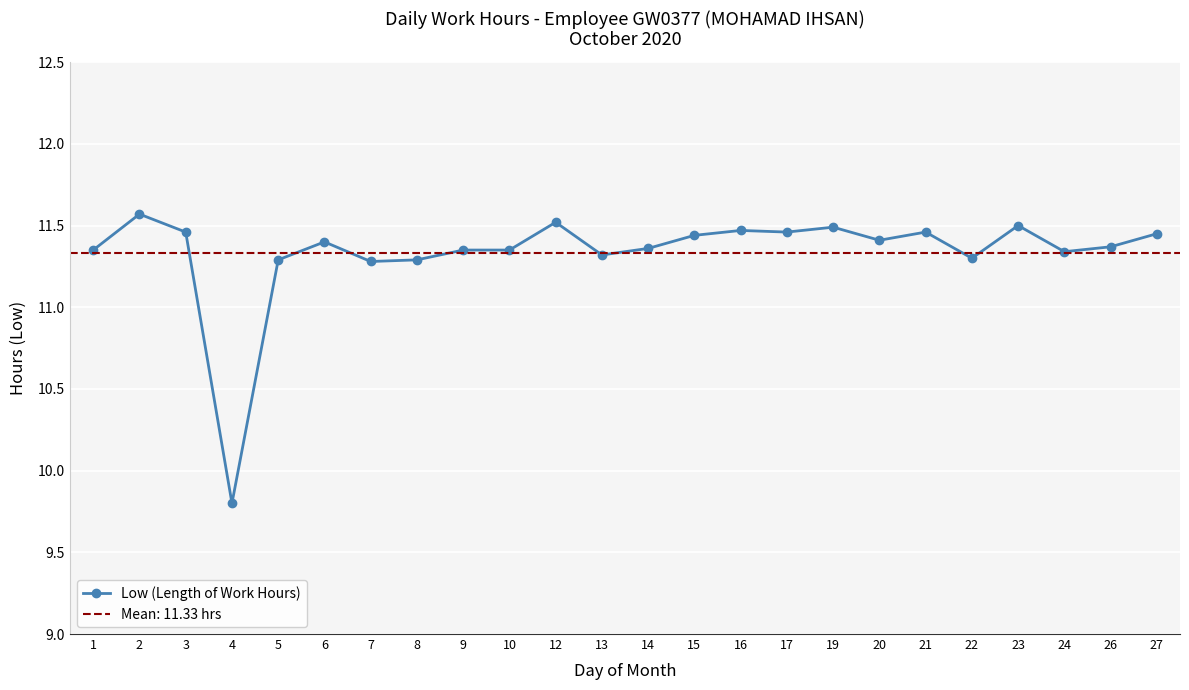

Rank the categories by value from lowest to highest.

4, 7, 5, 8, 22, 13, 24, 1, 9, 10, 14, 26, 6, 20, 15, 27, 3, 17, 21, 16, 19, 23, 12, 2